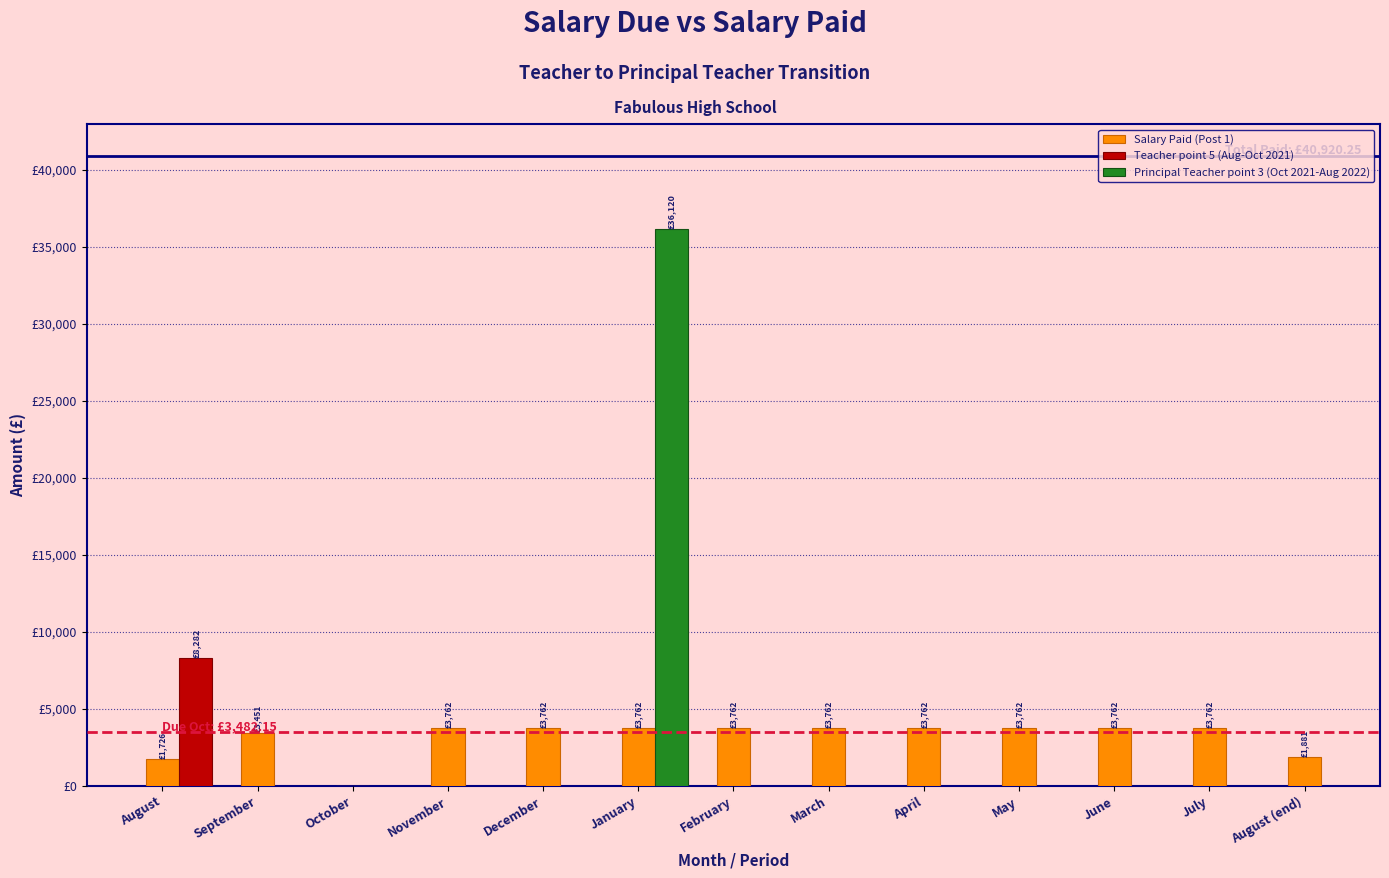

The chart shows a value of 3762.5 at February. True or false?

True